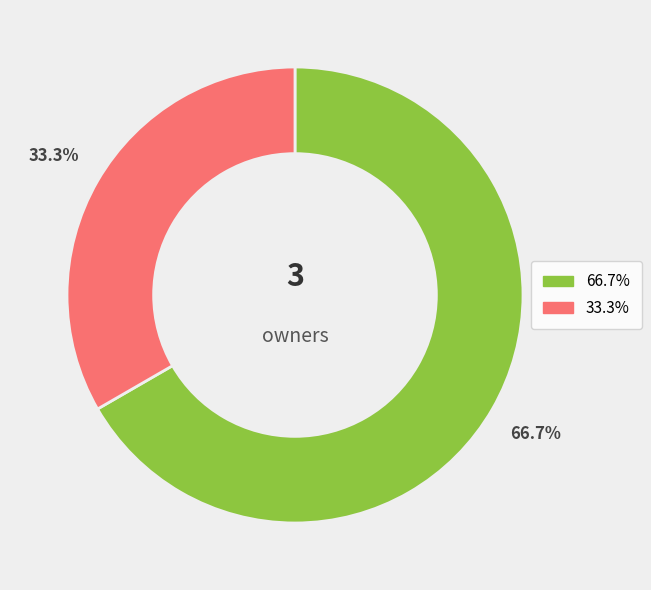

How many slices are in this pie chart?

2